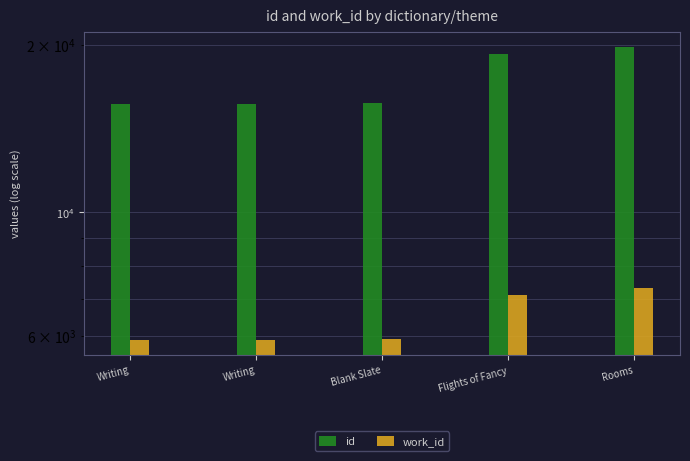

True or false: id has a value of 15759 at Blank Slate.

True